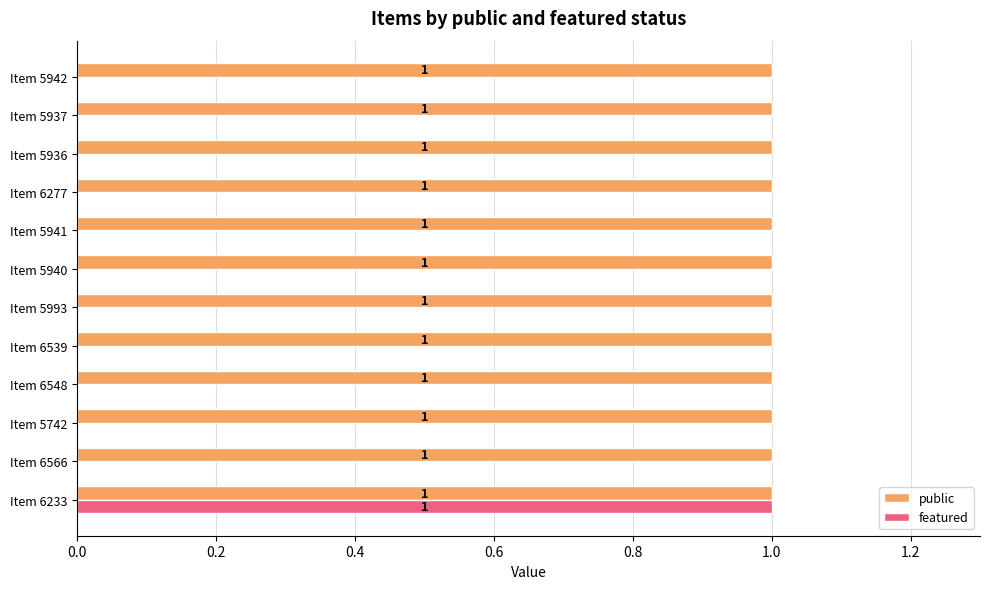

Is the value of public at Item 6566 greater than the value of featured at Item 5941?

Yes